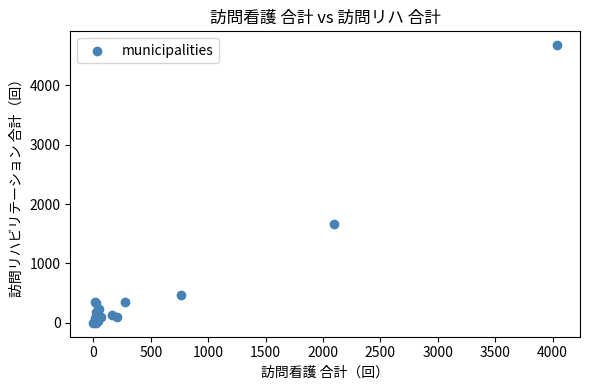

What Y value in the scatter plot is closest to 2337?

1659